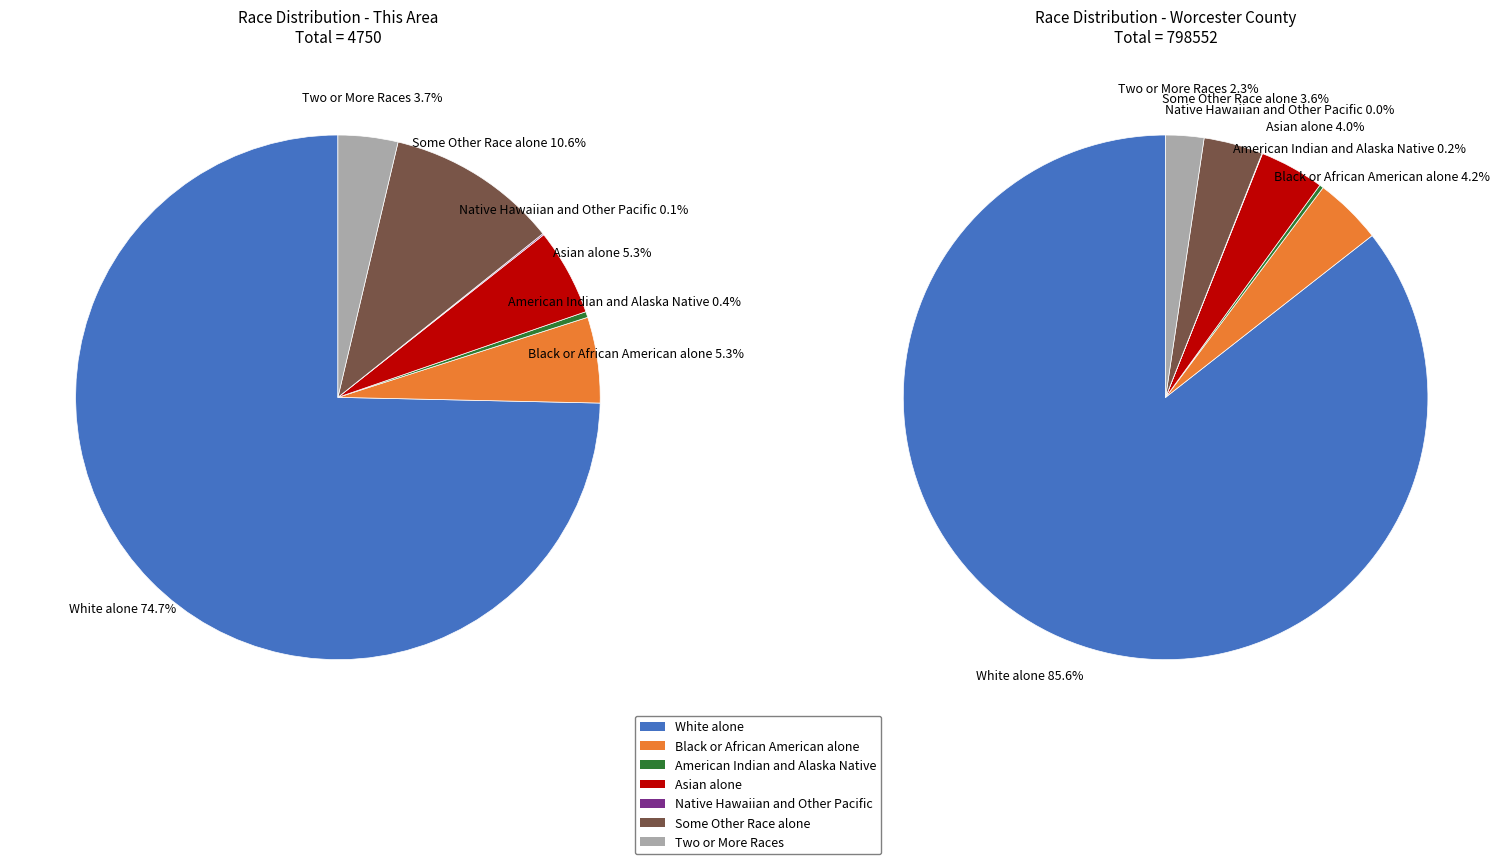

What percentage do Two or More Races and Some Other Race alone together represent?

14.3%